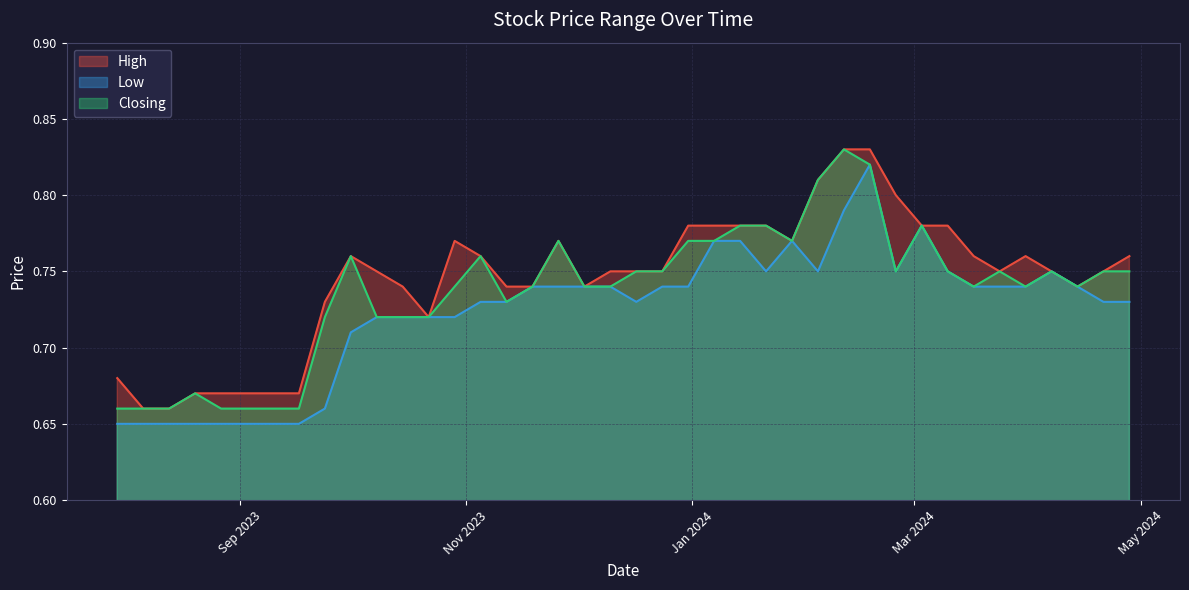

How many lines are shown in the chart?

3